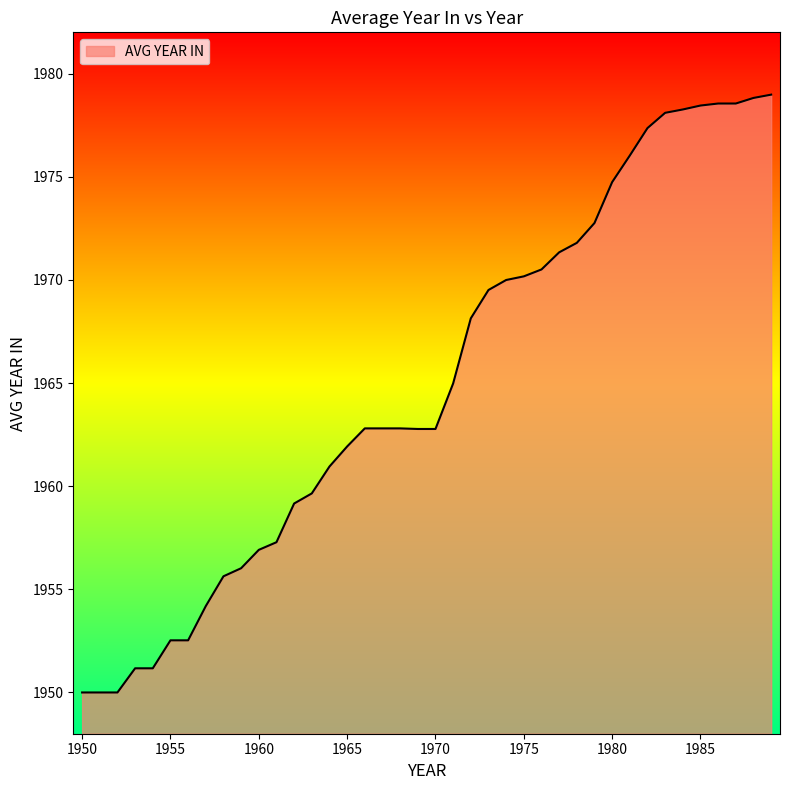

Does the chart display data point markers on the line(s)?

No